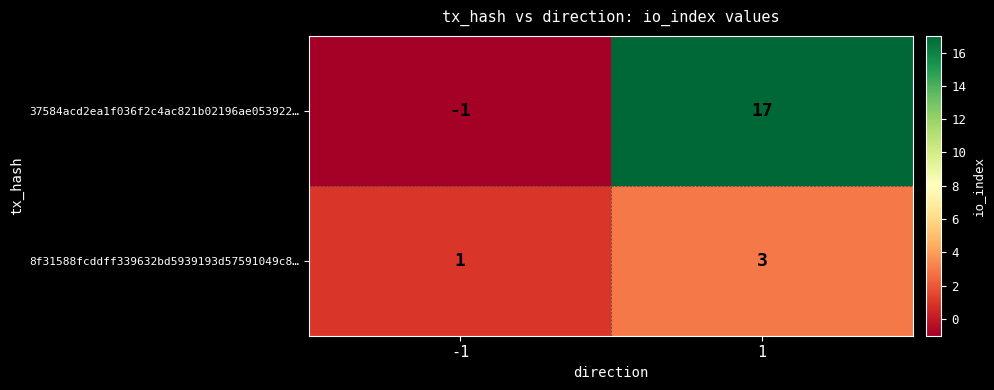

What is the maximum value shown in the chart?

17